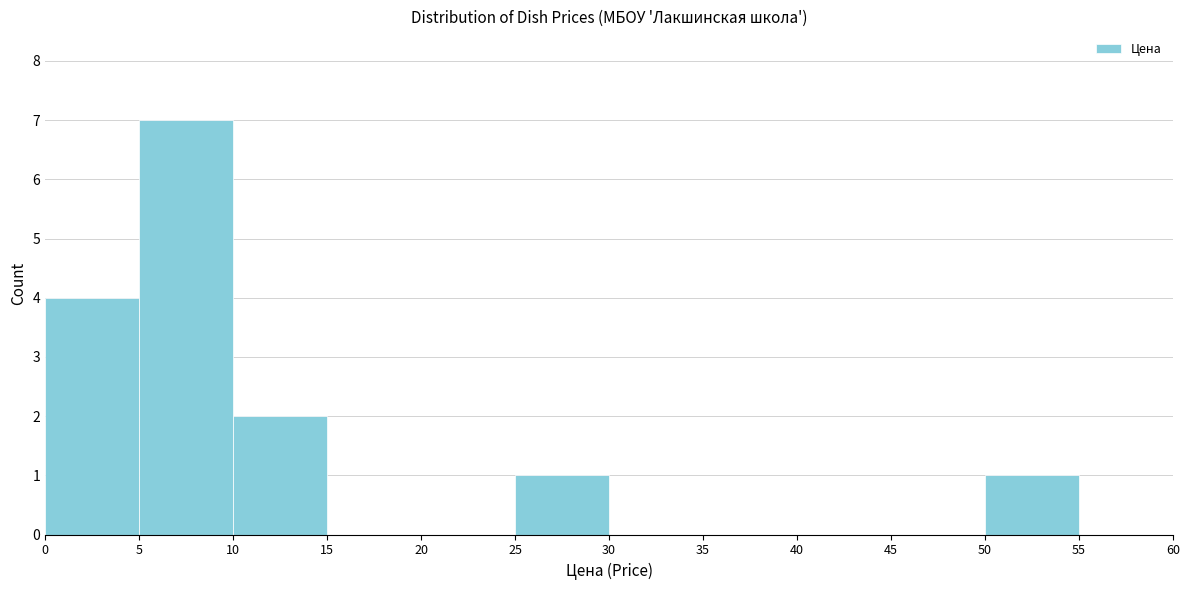

What is the height of the bar covering 25 to 30 on the x-axis? The values are not printed on the chart, so give them approximately, as read against the axis.

1